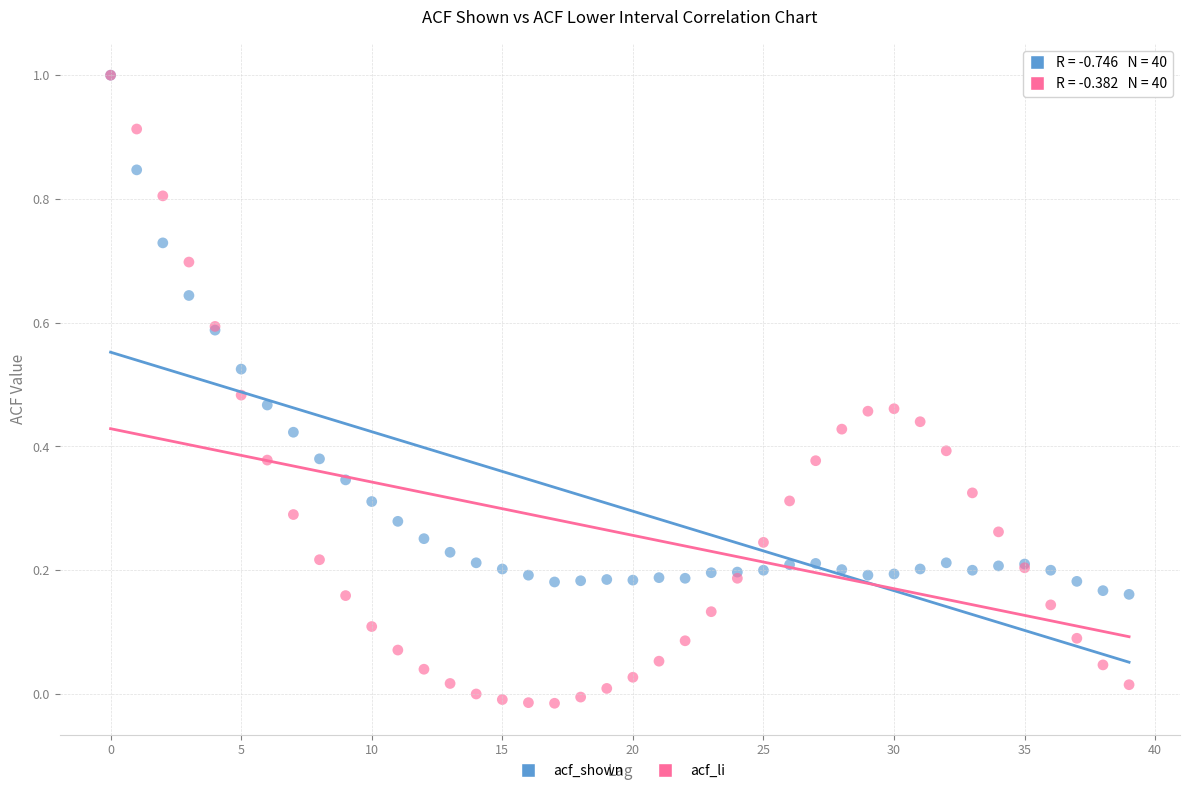

Which series contains the lowest Y value?

acf_li